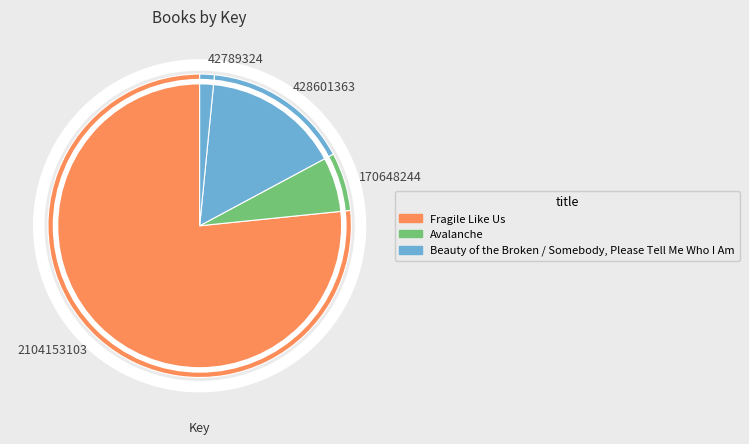

Count the number of slices in the pie.

4